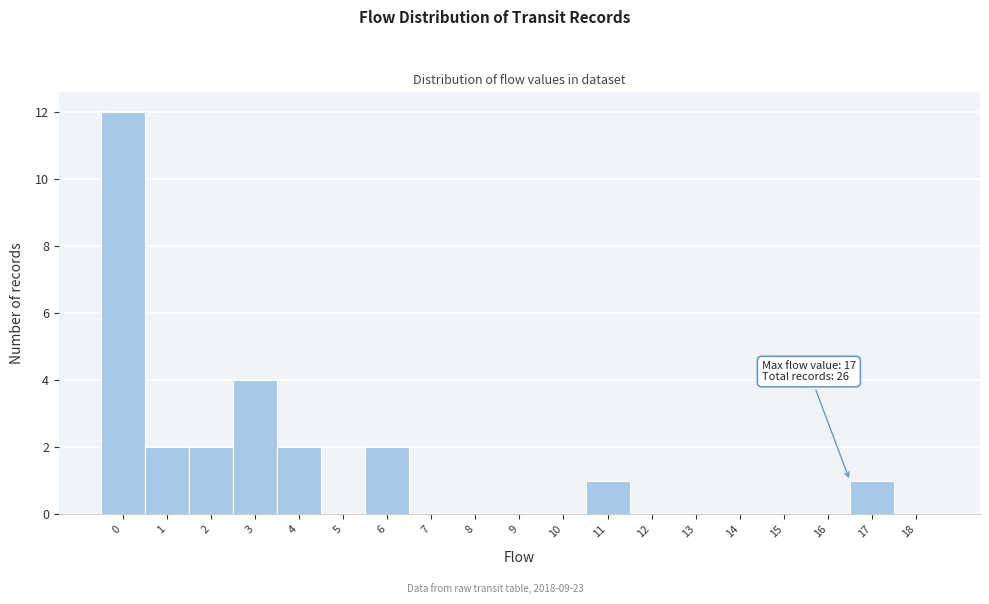

Reading left to right, transcribe all the data shown in this chart.

0=12	1=2	2=2	3=4	4=2	5=0	6=2	7=0	8=0	9=0	10=0	11=1	12=0	13=0	14=0	15=0	16=0	17=1	18=0